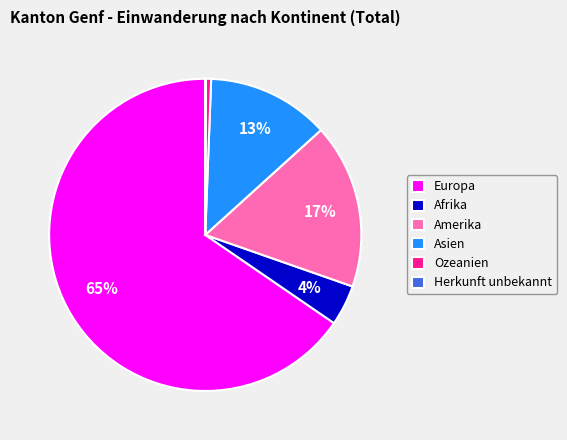

Does Europa represent more than half of the total?

Yes